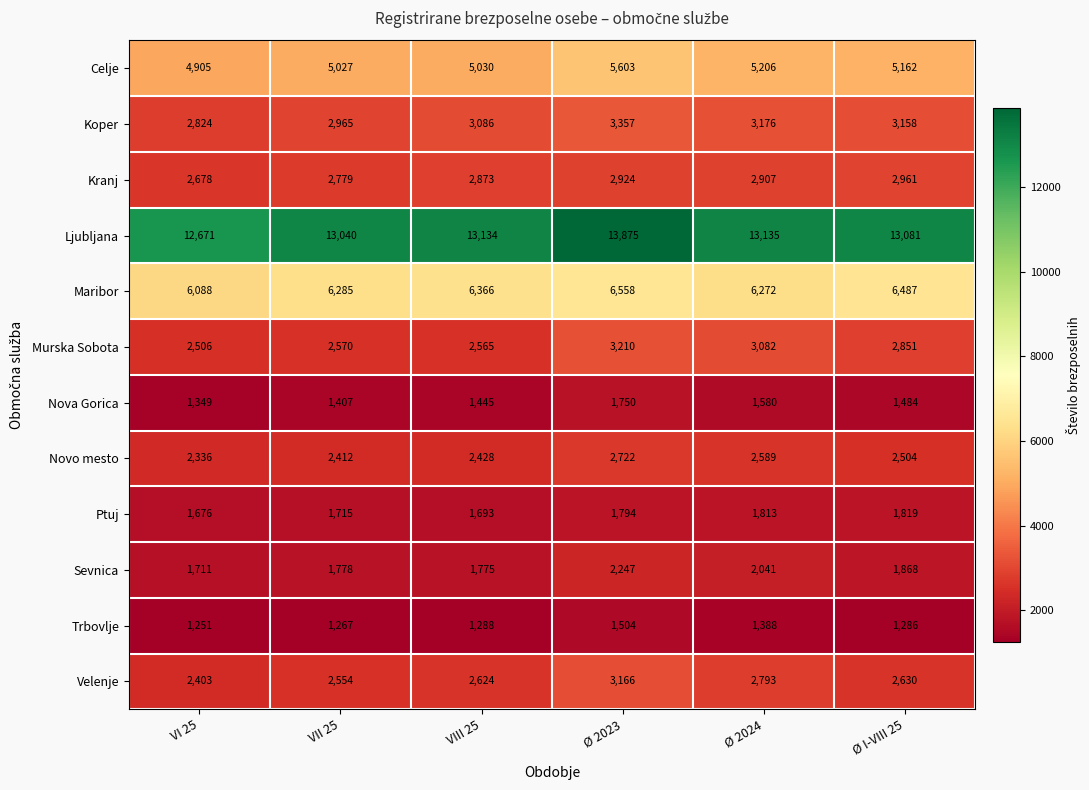

What is the maximum value shown in the chart?

13875